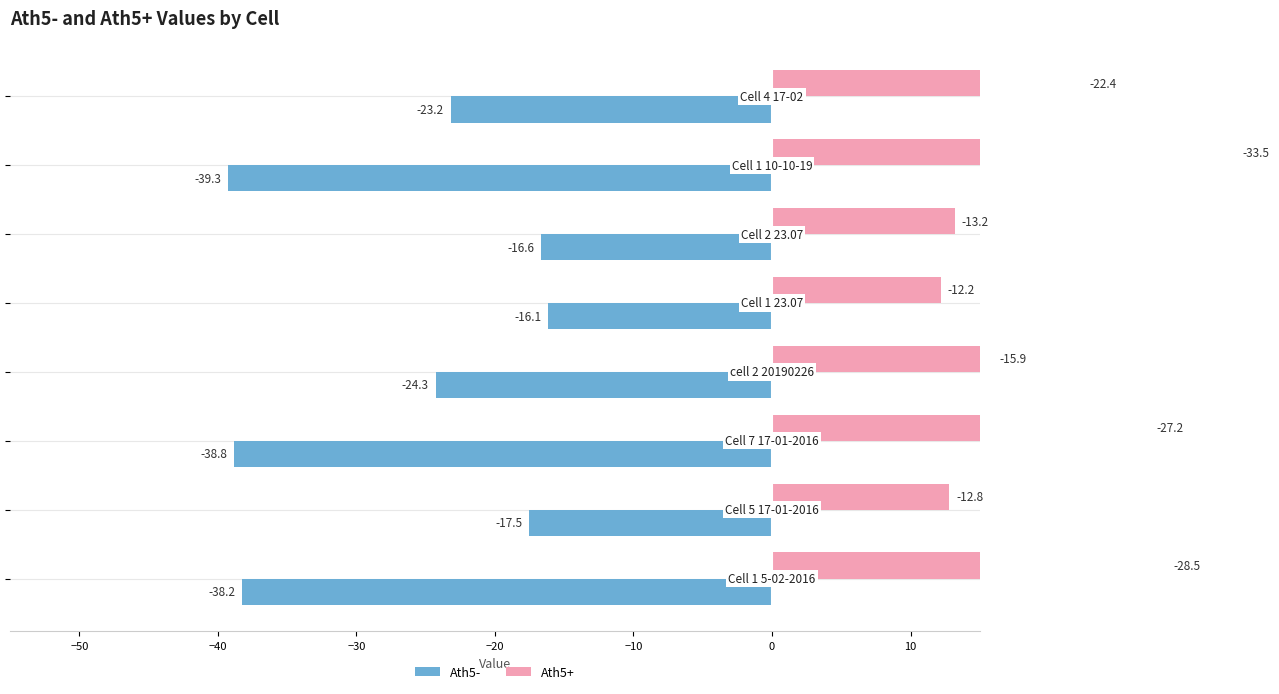

Rank the series by their maximum value, from highest to lowest.

Ath5+, Ath5-